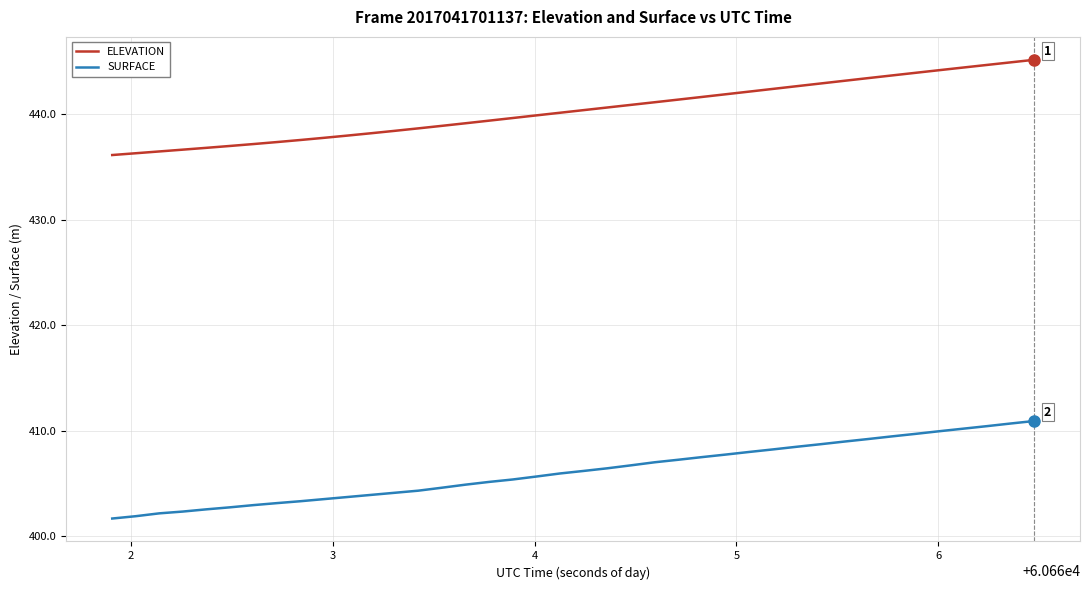

Which series has the widest spread of values?

SURFACE